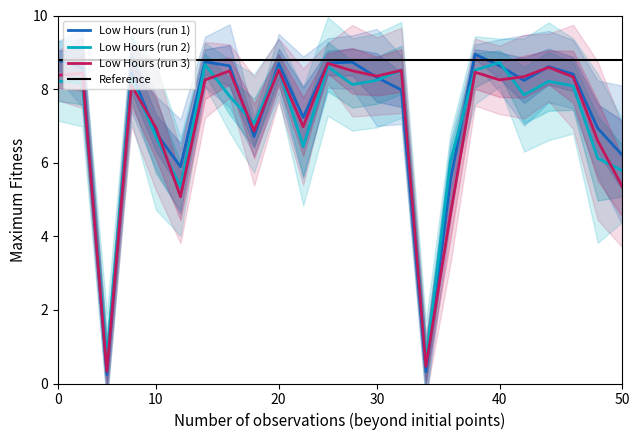

True or false: Low Hours (run 2) has a value of 4.6 at 30.

False